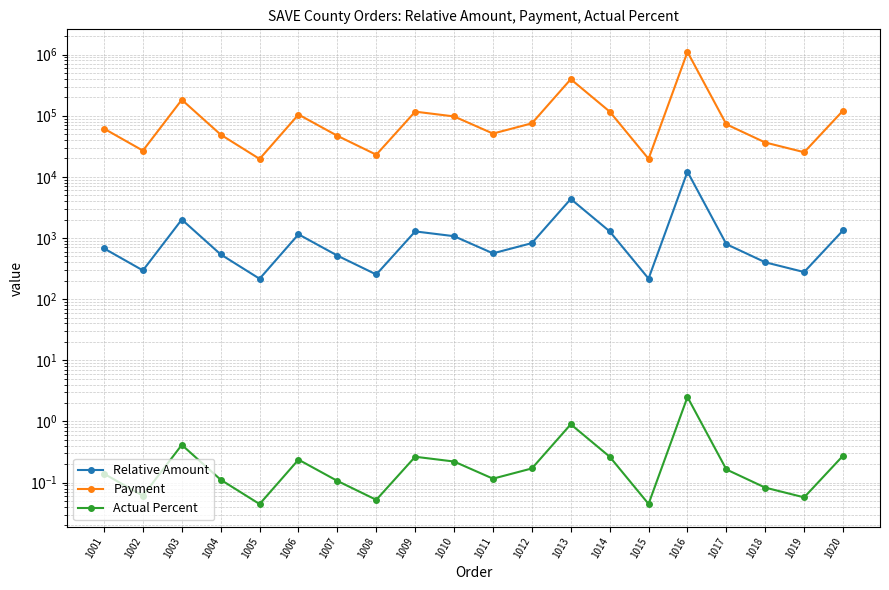

What is the sum of the Relative Amount values at 1020 and 1009?

2615.7